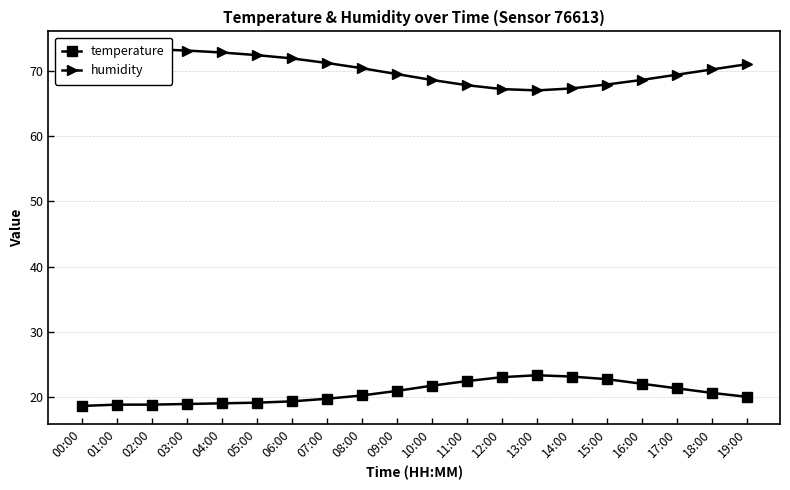

What position from the right is 19:00?

1